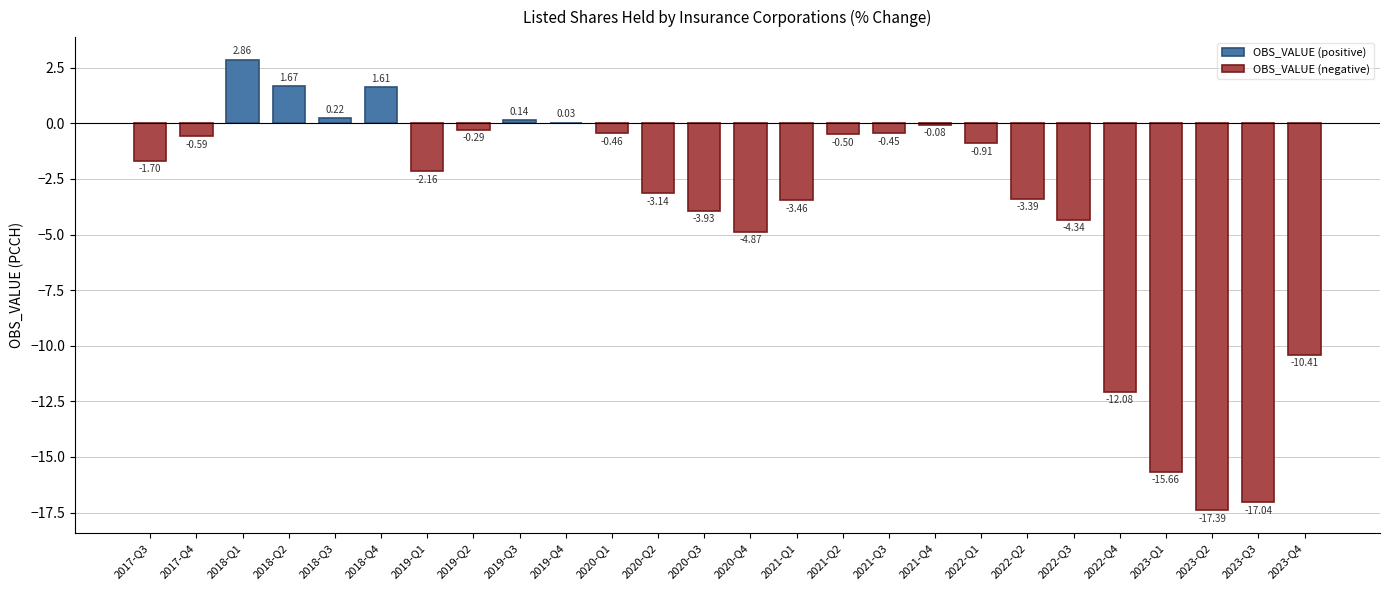

How many bars are there in total?

26